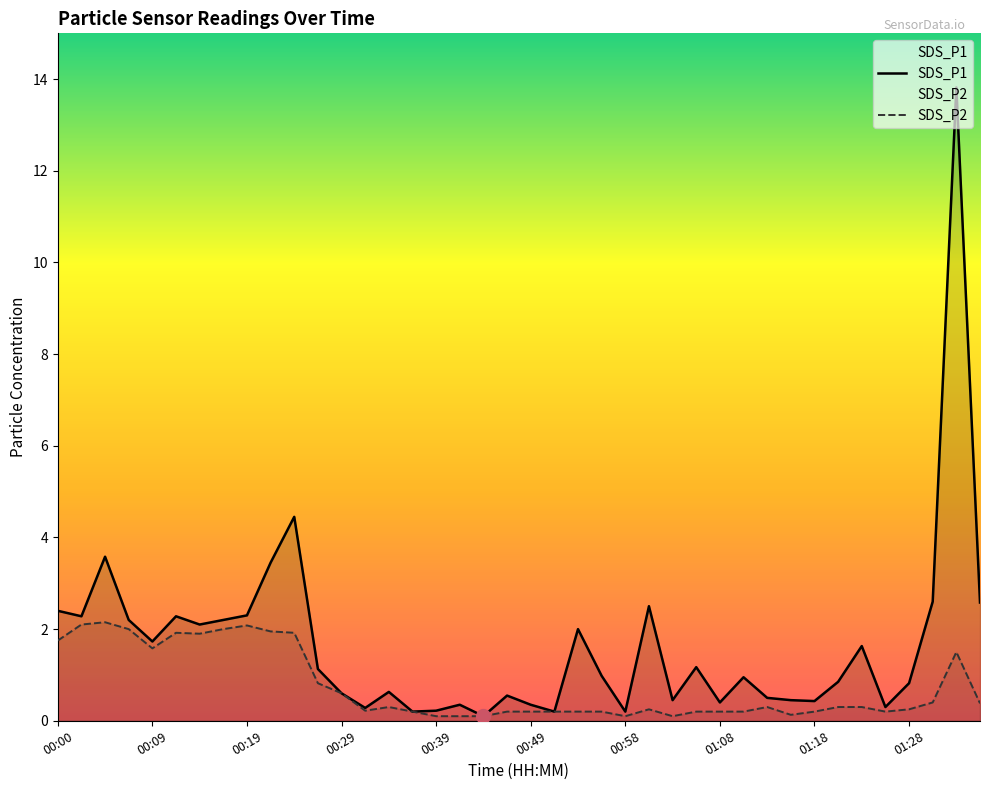

Rank the categories by SDS_P2 value from highest to lowest.

00:05, 00:02, 00:19, 00:07, 00:17, 00:22, 00:12, 00:24, 00:14, 00:00, 00:09, 01:33, 00:27, 00:29, 01:30, 01:35, 00:34, 01:13, 01:20, 01:23, 01:01, 01:28, 00:31, 00:36, 00:46, 00:49, 00:51, 00:53, 00:56, 01:06, 01:08, 01:11, 01:18, 01:25, 01:15, 00:39, 00:41, 00:44, 00:58, 01:03